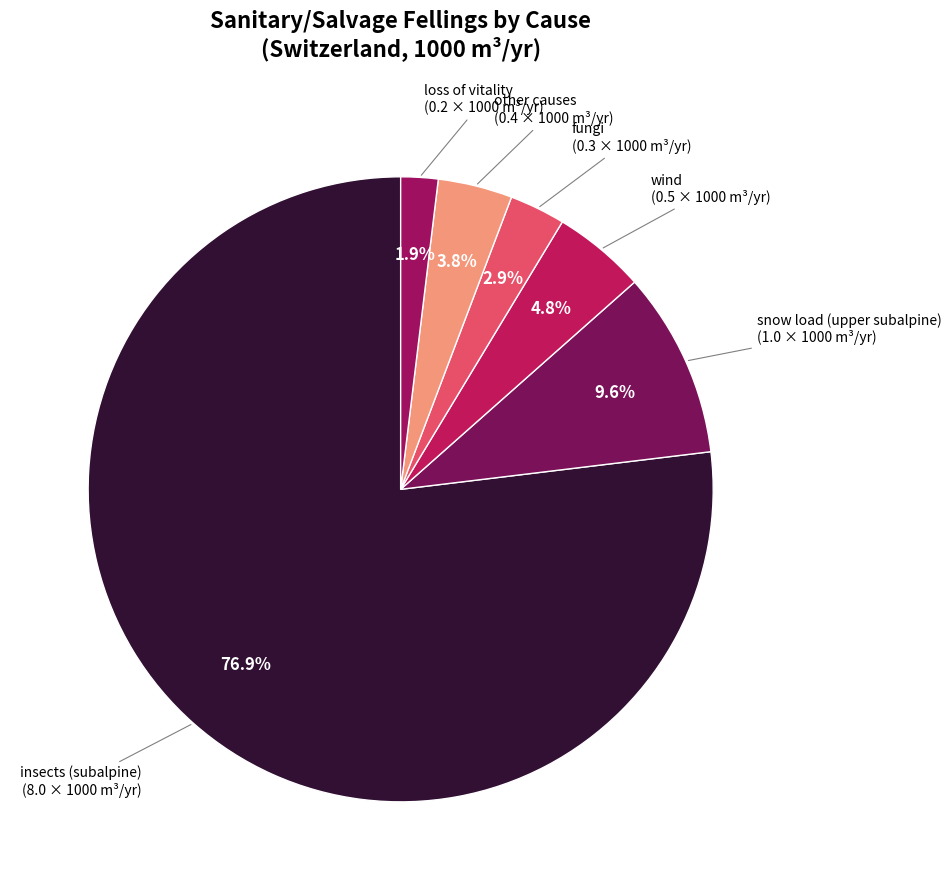

Count the number of slices in the pie.

6